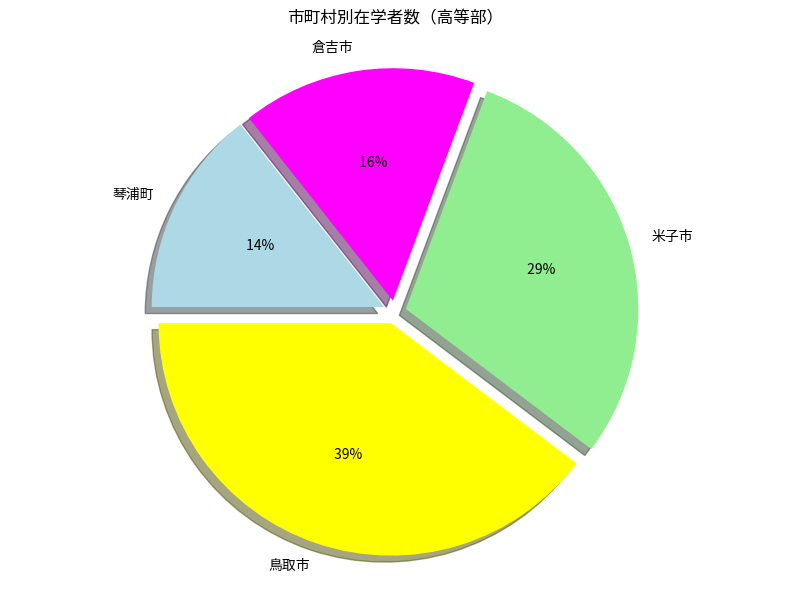

Is 琴浦町 the majority of the pie?

No